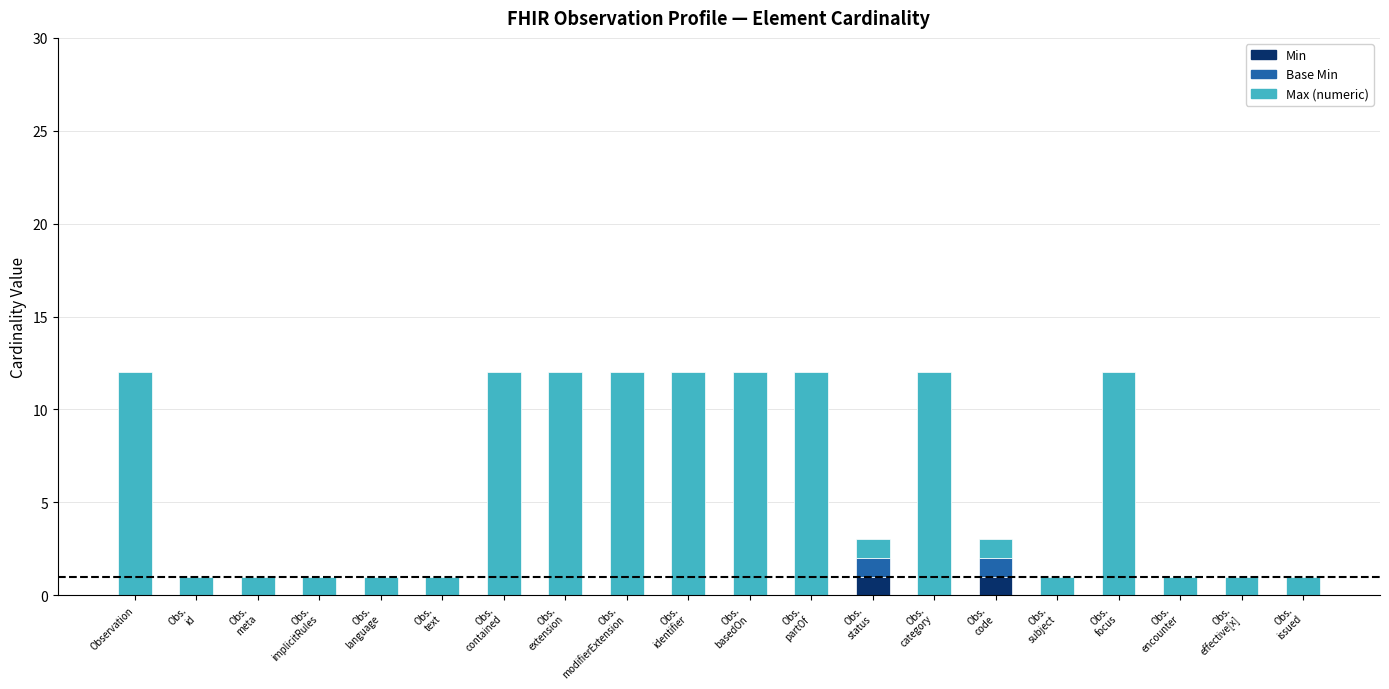

What is the total value across all series at Observation?

12